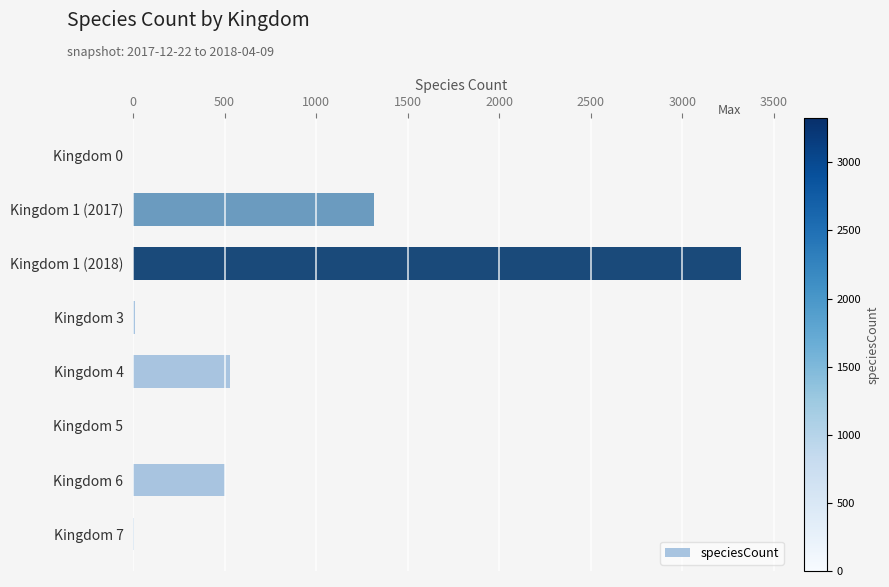

The value at Kingdom 6 is 503. True or false?

True